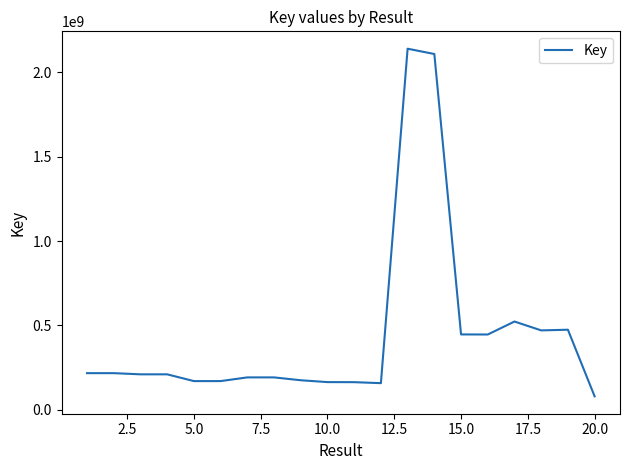

What is the smallest value displayed?

79472145